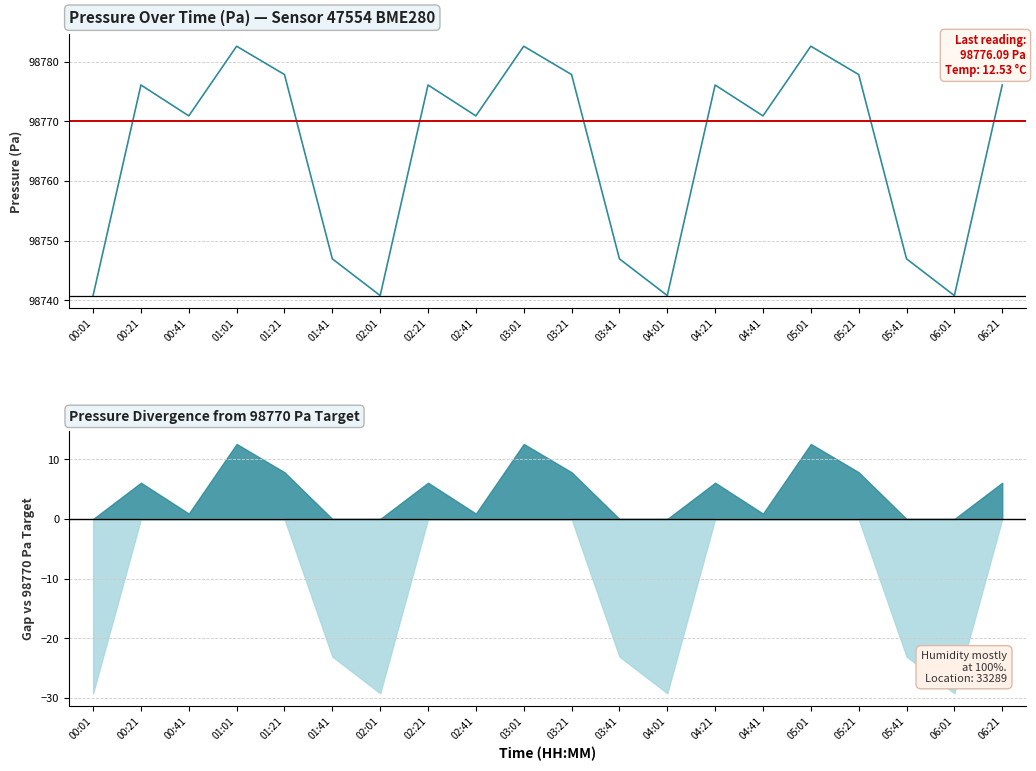

Is this an area chart (filled region under the line)?

No